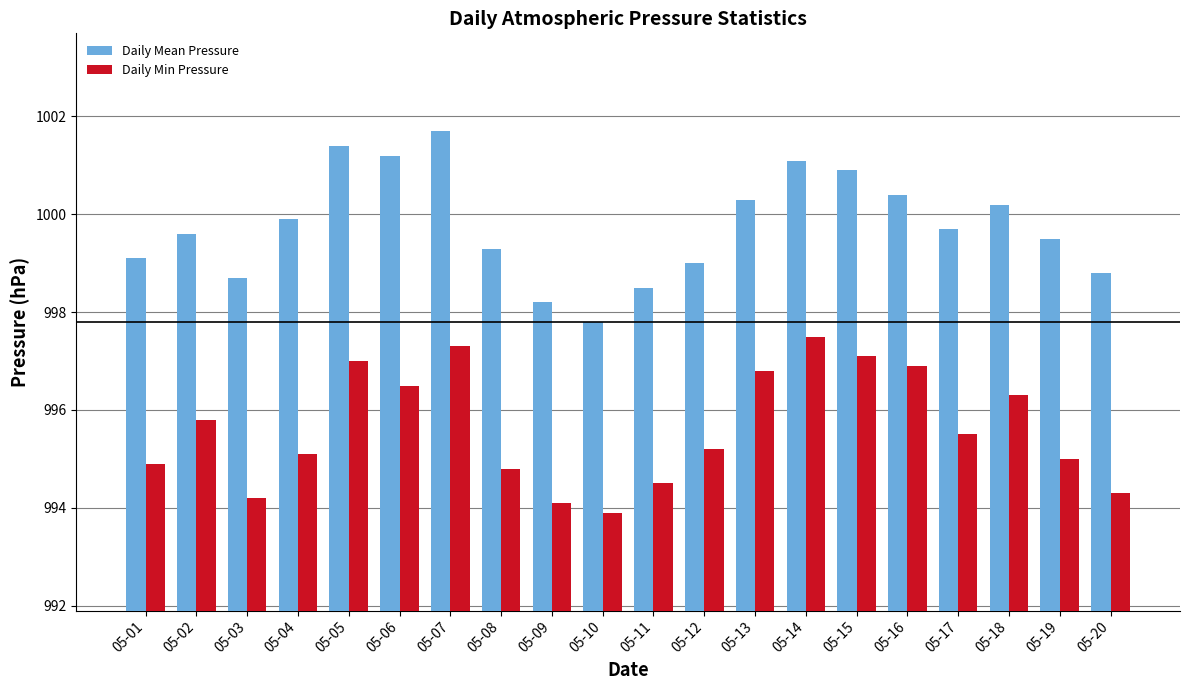

What is the maximum value for Daily Min Pressure?

997.5